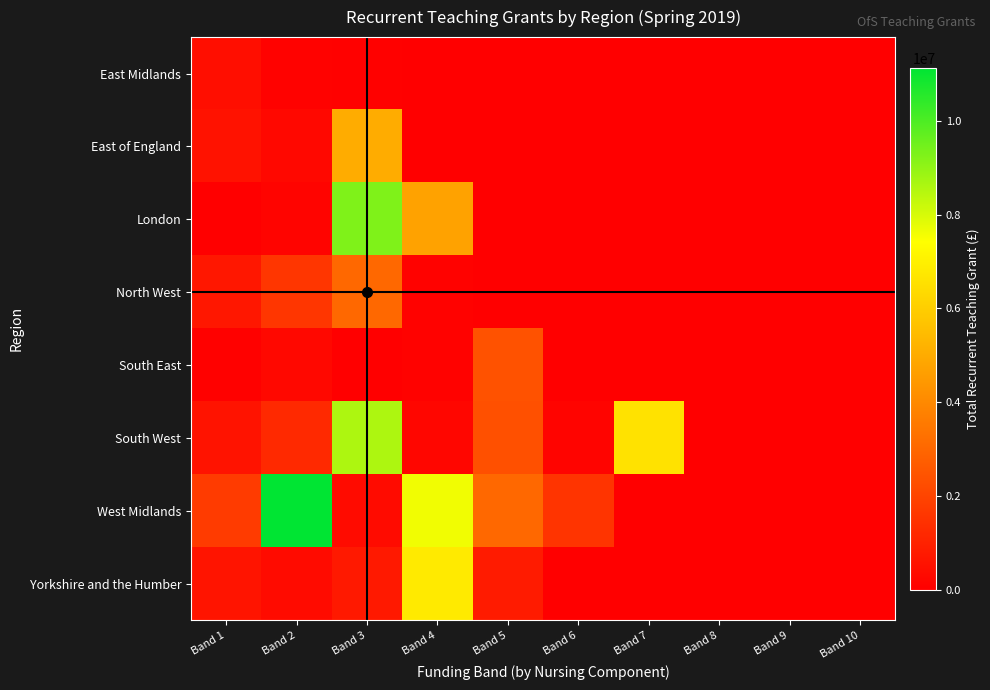

At how many categories does at least one series exceed 10162548?

1